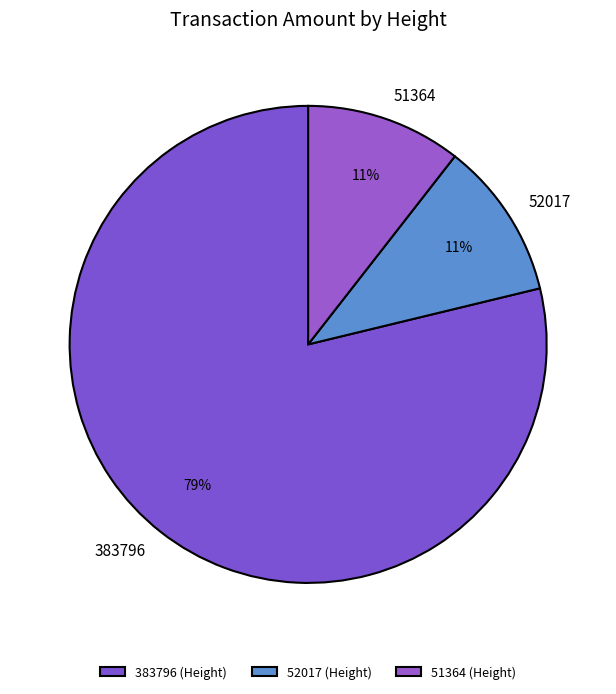

How many segments does this pie chart have?

3